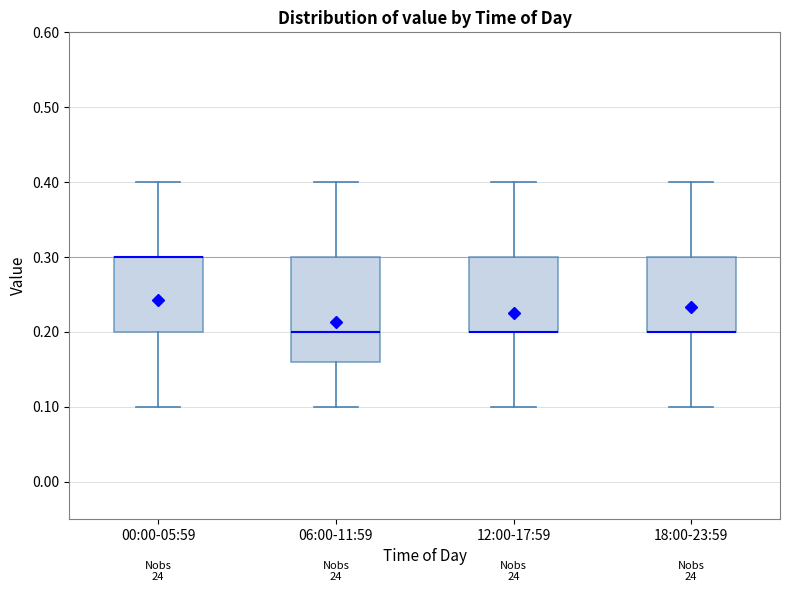

Reading left to right, transcribe this box plot: for each box, give where its median line is, the range the box spans, and where its two whiskers end, as read against the y-axis. The values are not printed on the chart, so give them approximately, as read against the axis.

00:00-05:59: median 0.30 (drawn on the box's upper edge), box 0.20 to 0.30, whiskers 0.10 to 0.40
06:00-11:59: median 0.20, box 0.16 to 0.30, whiskers 0.10 to 0.40
12:00-17:59: median 0.20 (drawn on the box's lower edge), box 0.20 to 0.30, whiskers 0.10 to 0.40
18:00-23:59: median 0.20 (drawn on the box's lower edge), box 0.20 to 0.30, whiskers 0.10 to 0.40